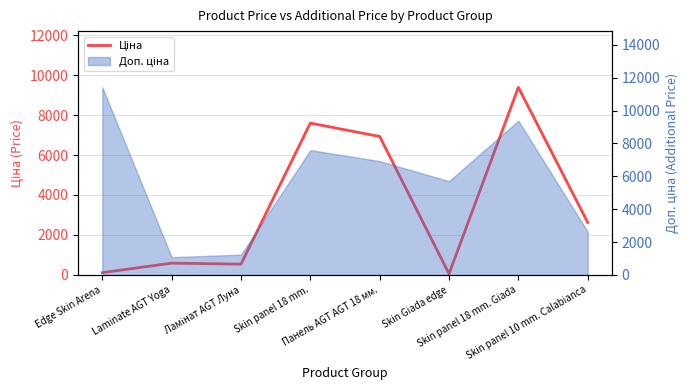

What is the difference between the maximum and second lowest values?

9269.9